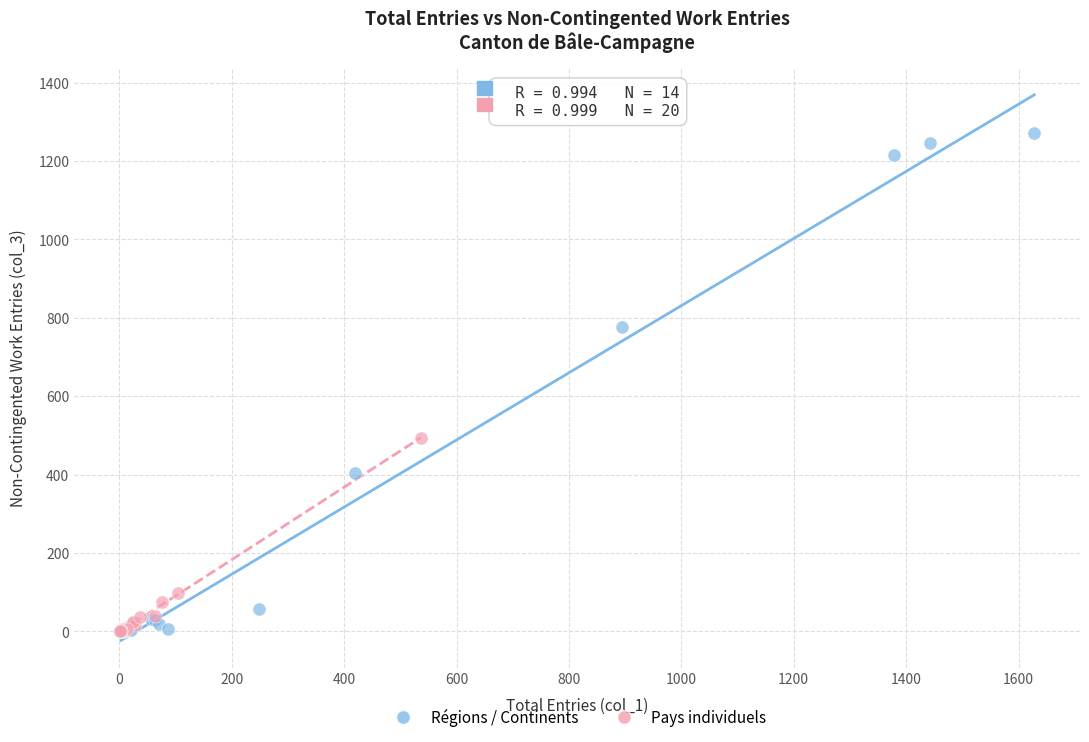

Which series has the widest spread of Y values?

Régions / Continents